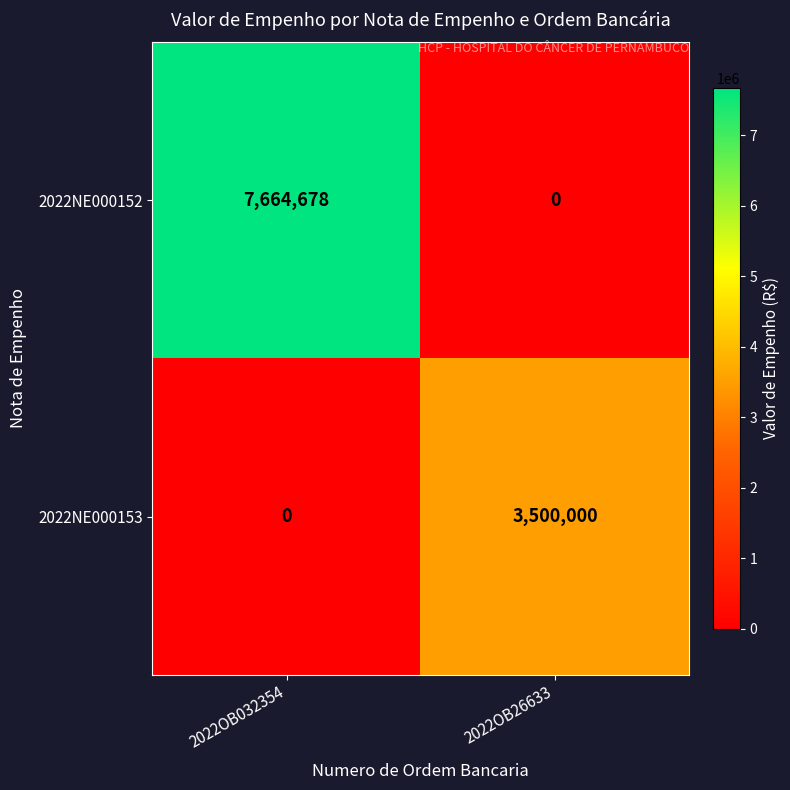

At 2022OB26633, list the series in order from smallest to largest.

2022NE000152, 2022NE000153